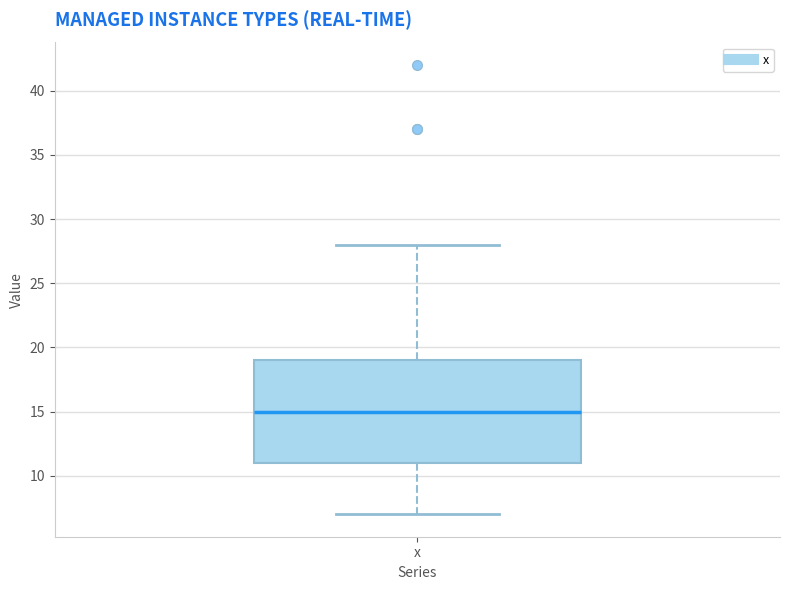

Transcribe this box plot: give where the median line is, the range the box spans, and where the two whiskers end, as read against the y-axis. The values are not printed on the chart, so give them approximately, as read against the axis.

median 15, box 11 to 19, whiskers 7 to 28